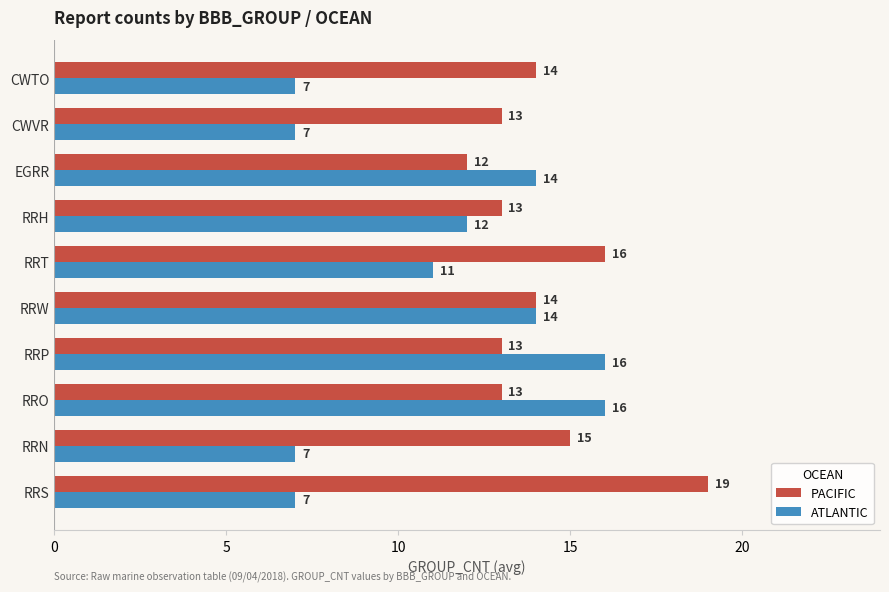

The ATLANTIC series shows 7 at CWTO. True or false?

True